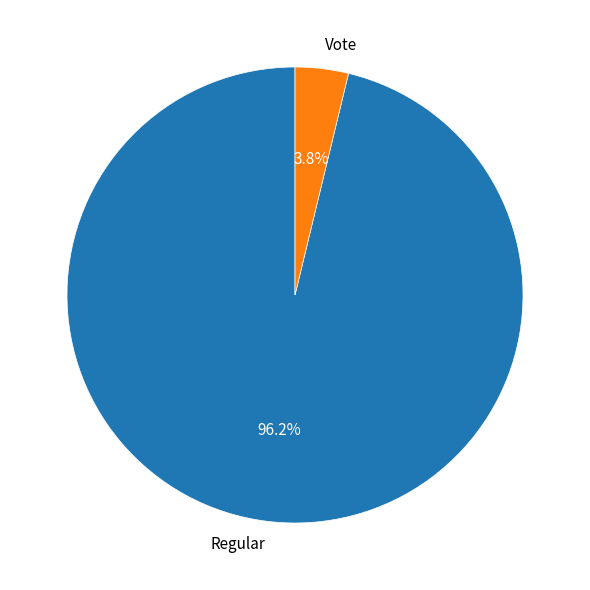

Between Vote and Regular, which is larger?

Regular